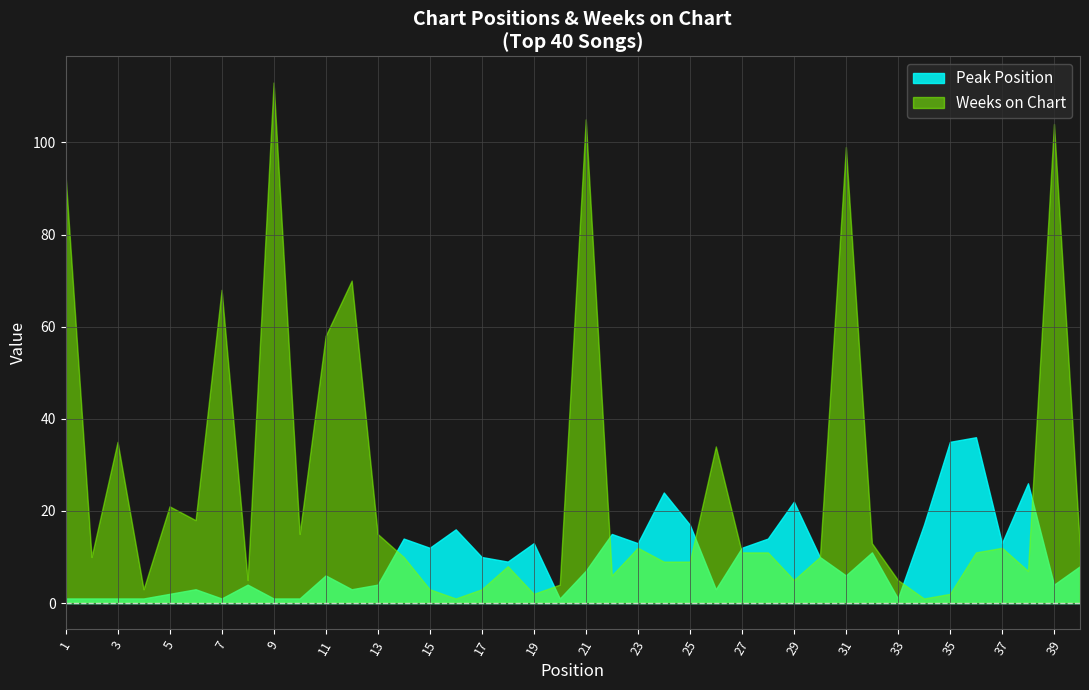

List the labels in order of Weeks on Chart value, largest first.

9, 21, 39, 31, 1, 12, 7, 11, 3, 26, 5, 6, 10, 13, 32, 23, 37, 40, 27, 28, 36, 2, 14, 30, 24, 25, 18, 38, 22, 8, 29, 33, 20, 4, 15, 17, 19, 35, 16, 34